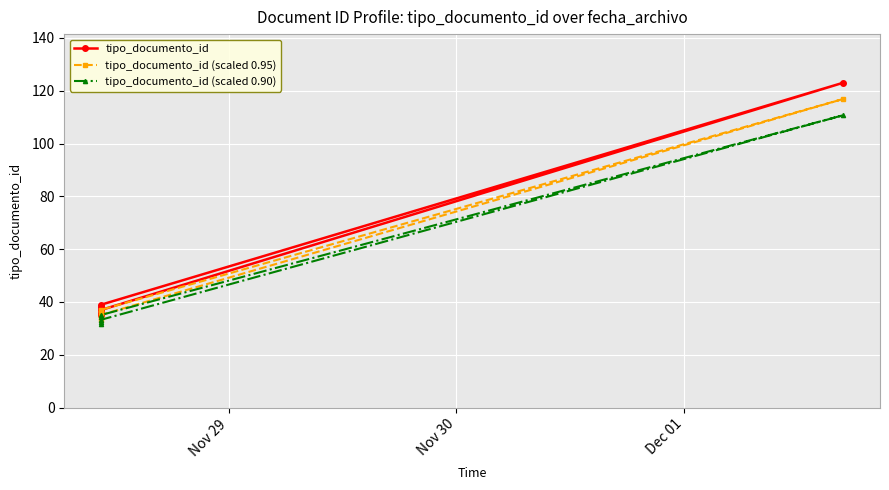

Which series has the largest total across all categories?

tipo_documento_id